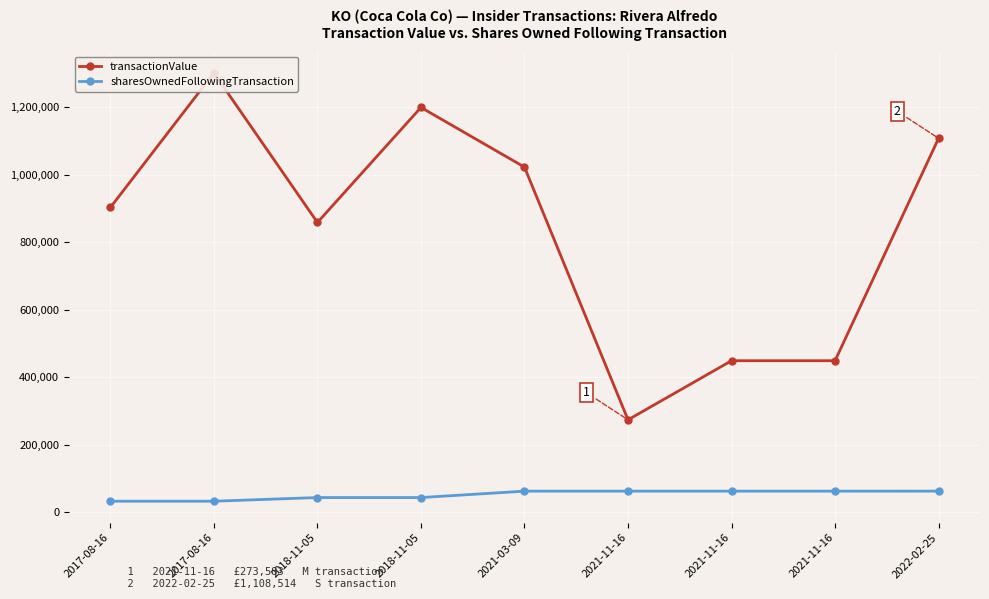

True or false: transactionValue and sharesOwnedFollowingTransaction cross at least once.

False